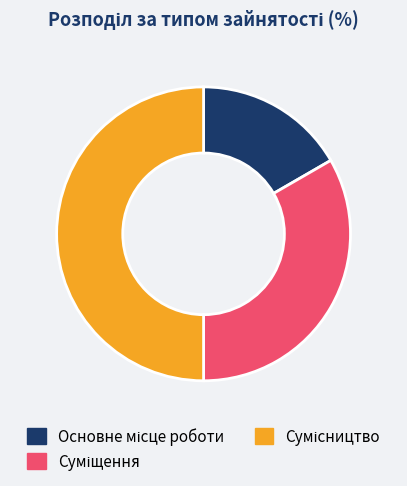

Approximately how many times larger is the value at Сумісництво compared to Суміщення?

1.5